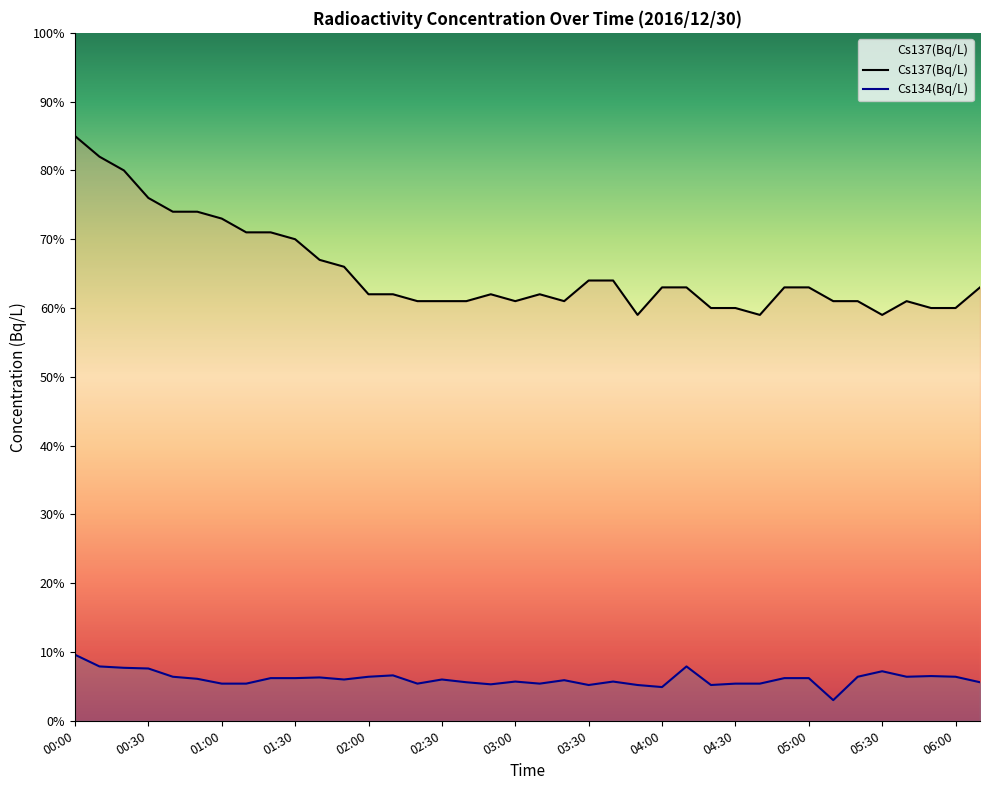

Reading left to right, transcribe all the data shown in this chart.

Cs137(Bq/L): 00:00=0.8	00:10=0.8	00:20=0.8	00:30=0.8	00:40=0.7	00:50=0.7	01:00=0.7	01:10=0.7	01:20=0.7	01:30=0.7	01:40=0.7	01:50=0.7	02:00=0.6	02:10=0.6	02:20=0.6	02:30=0.6	02:40=0.6	02:50=0.6	03:00=0.6	03:10=0.6	03:20=0.6	03:30=0.6	03:40=0.6	03:50=0.6	04:00=0.6	04:10=0.6	04:20=0.6	04:30=0.6	04:40=0.6	04:50=0.6	05:00=0.6	05:10=0.6	05:20=0.6	05:30=0.6	05:40=0.6	05:50=0.6	06:00=0.6	06:10=0.6
Cs134(Bq/L): 00:00=0.1	00:10=0.1	00:20=0.1	00:30=0.1	00:40=0.1	00:50=0.1	01:00=0.1	01:10=0.1	01:20=0.1	01:30=0.1	01:40=0.1	01:50=0.1	02:00=0.1	02:10=0.1	02:20=0.1	02:30=0.1	02:40=0.1	02:50=0.1	03:00=0.1	03:10=0.1	03:20=0.1	03:30=0.1	03:40=0.1	03:50=0.1	04:00=0.0	04:10=0.1	04:20=0.1	04:30=0.1	04:40=0.1	04:50=0.1	05:00=0.1	05:10=0.0	05:20=0.1	05:30=0.1	05:40=0.1	05:50=0.1	06:00=0.1	06:10=0.1